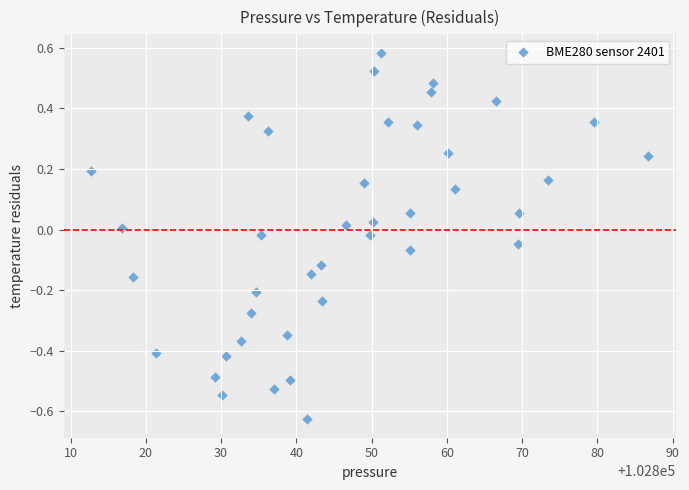

What is the range of X values (max minus min)?

73.9